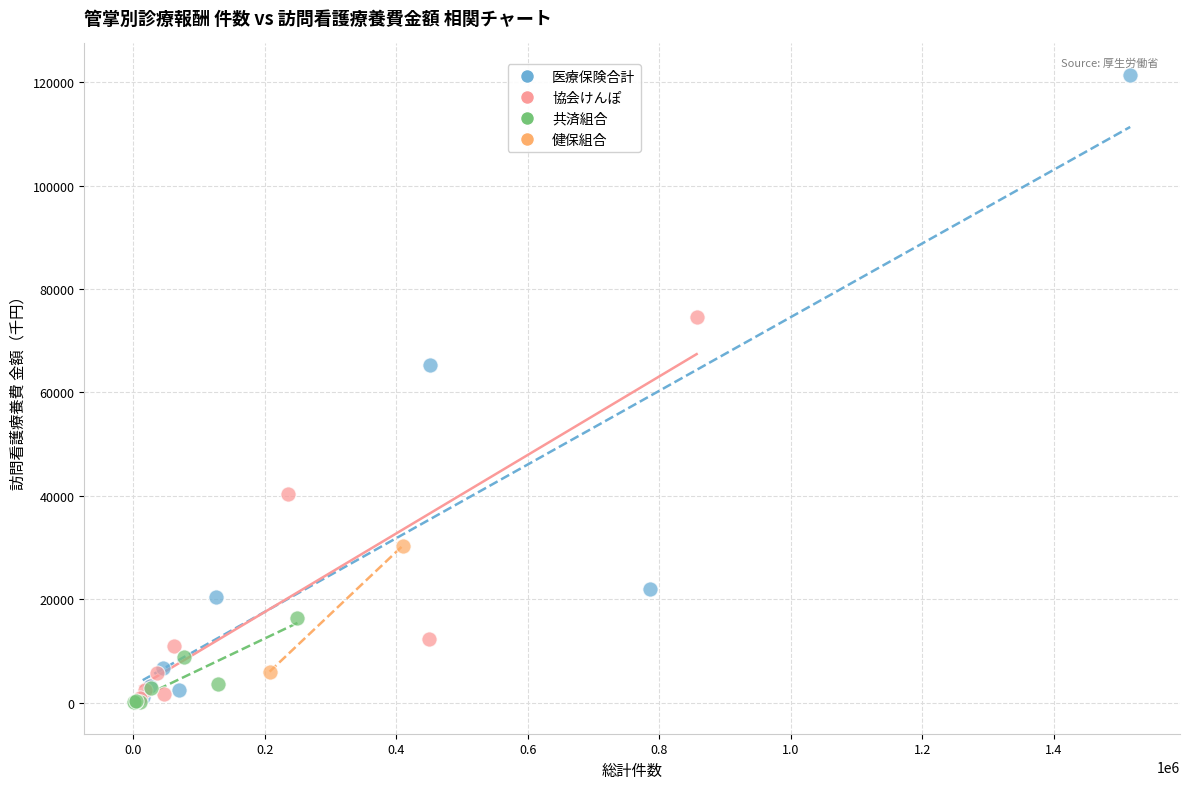

What are all the series names shown in the legend?

医療保険合計, 協会けんぽ, 共済組合, 健保組合